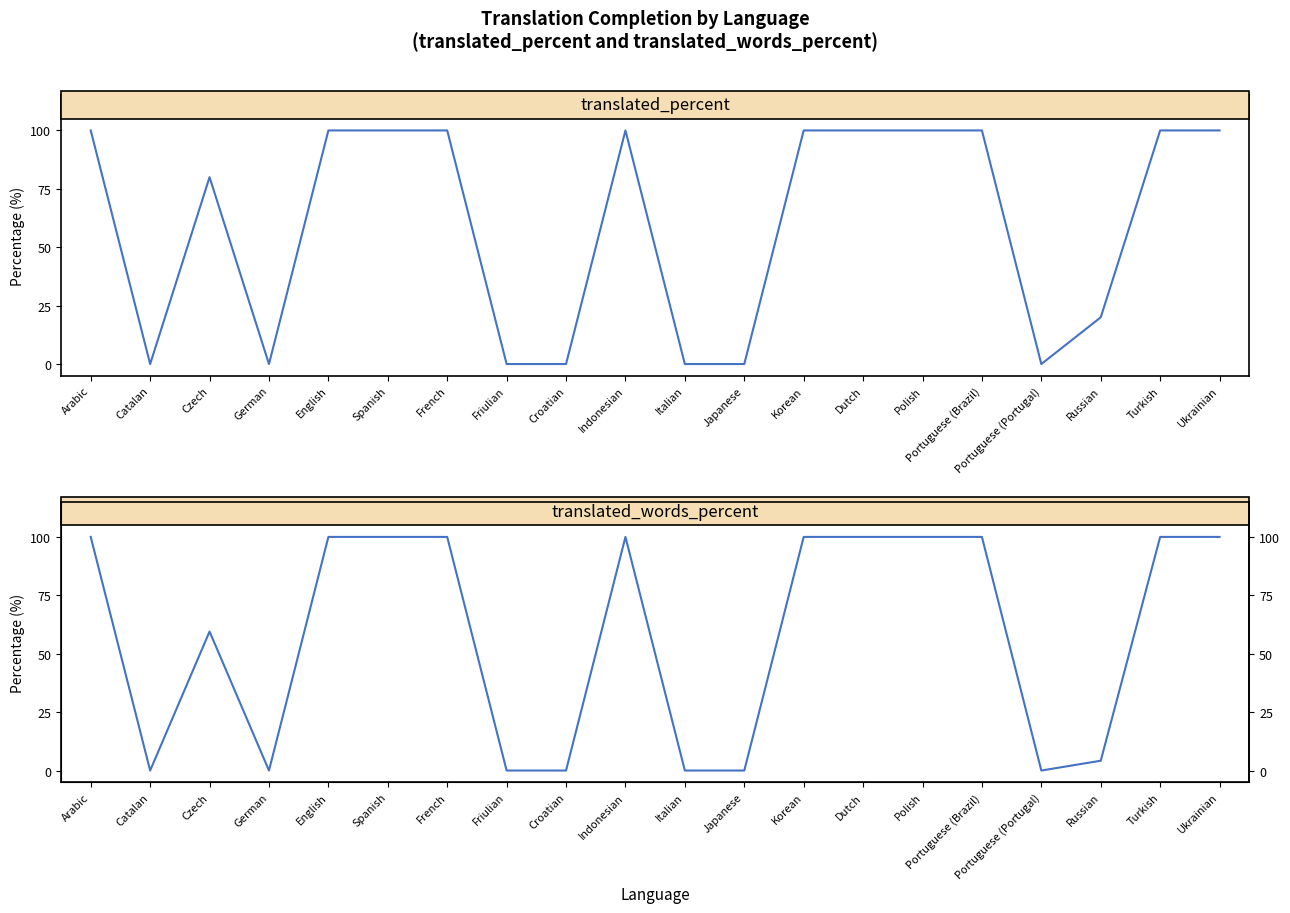

At how many categories does at least one series exceed 38?

12